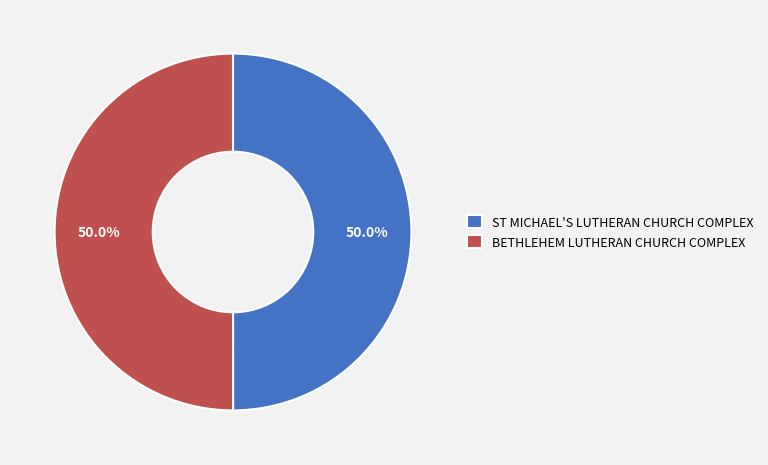

To the nearest percent, what percentage of the pie is ST MICHAEL'S LUTHERAN CHURCH COMPLEX?

50%